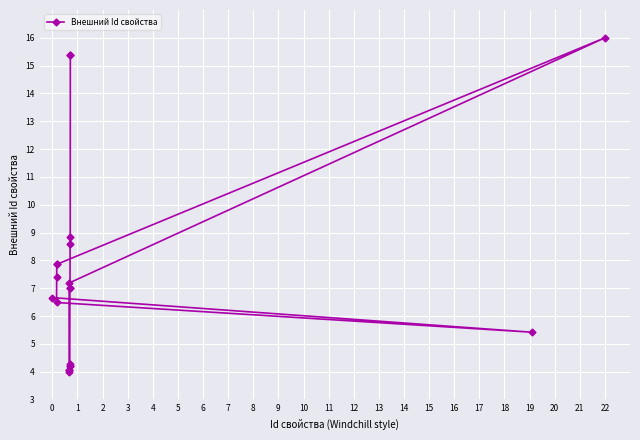

How many series are shown in this chart?

1